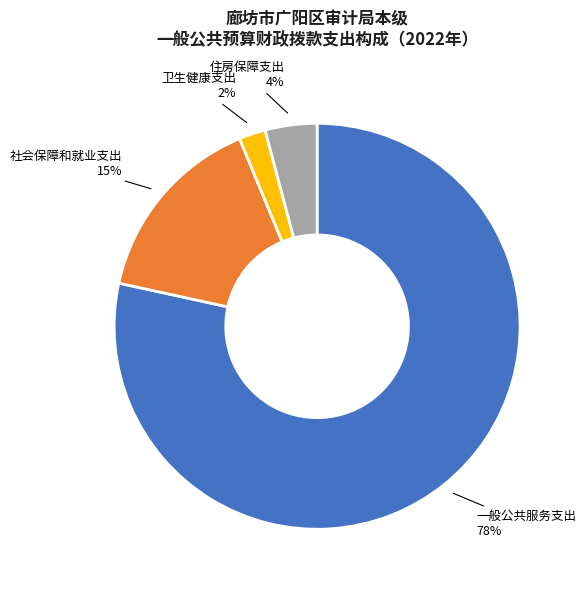

To the nearest percent, what is the combined percentage of 一般公共服务支出 and 社会保障和就业支出?

94%